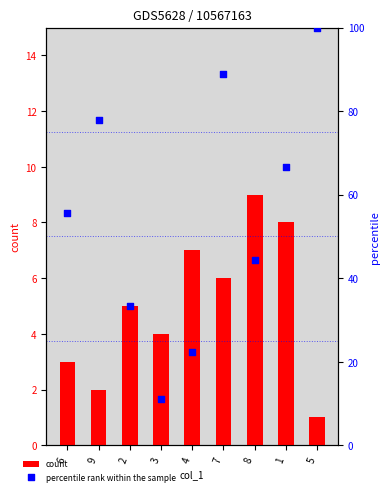

Which series reaches the minimum Y coordinate?

count